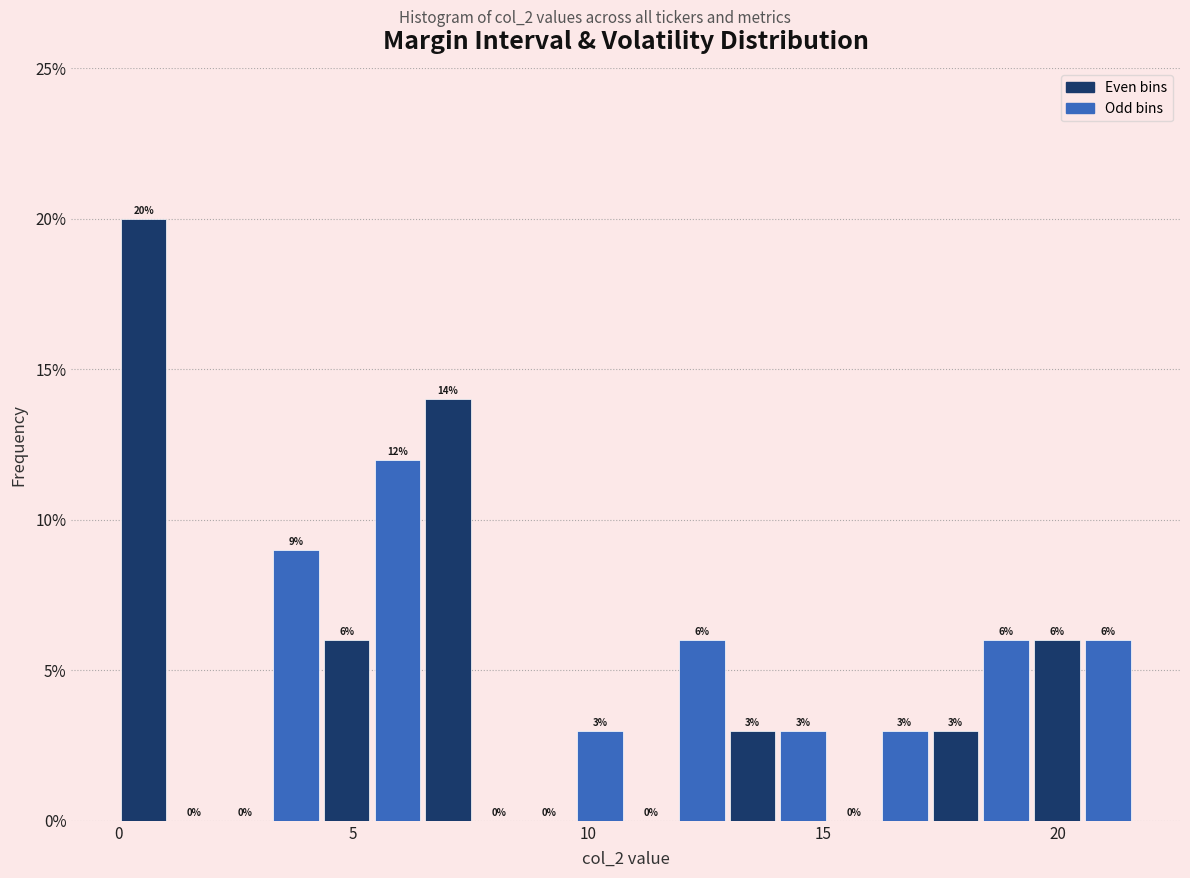

Read against the x-axis, roughly where is the centre of the tallest bar?

0.5